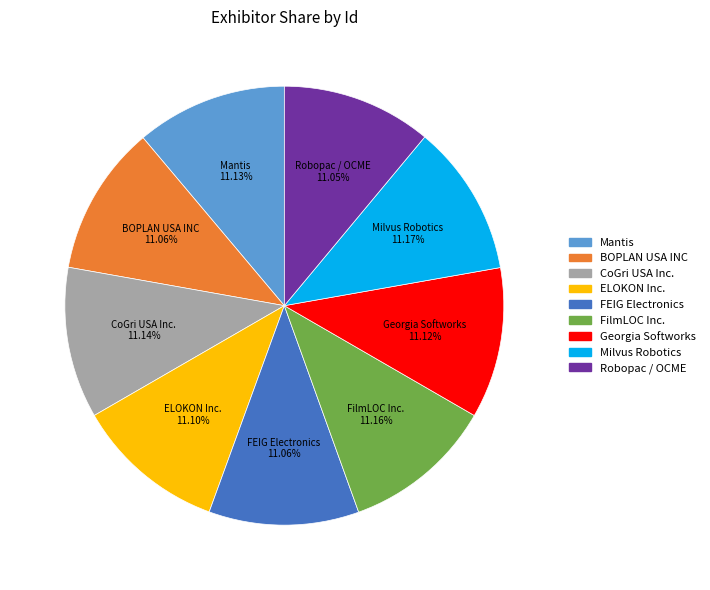

Is it true that BOPLAN USA INC is 2% of the pie?

False